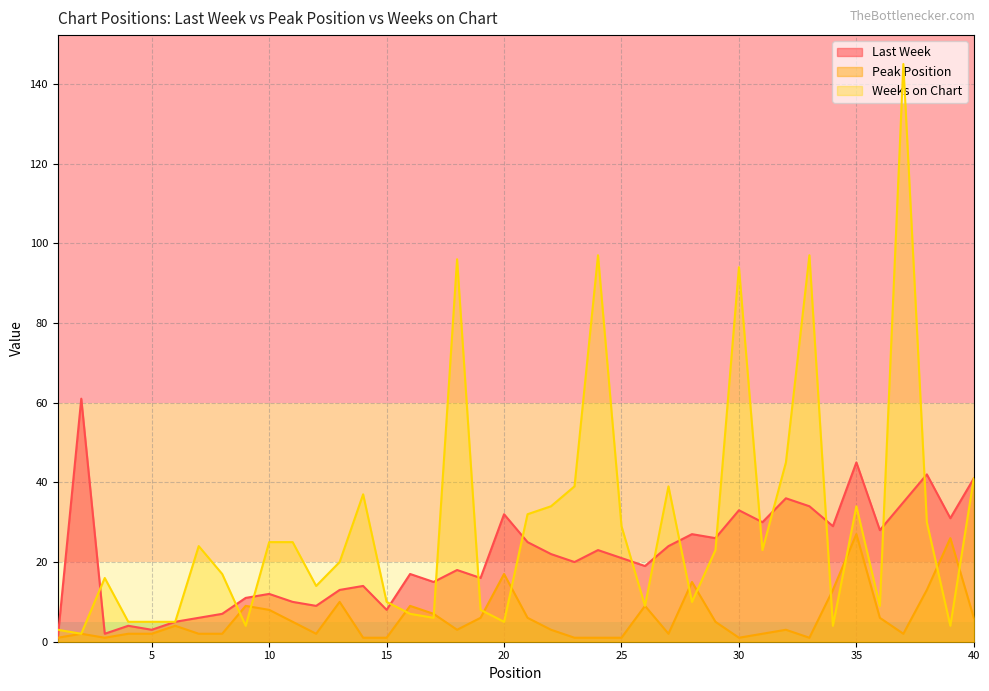

True or false: Peak Position and Last Week cross at least once.

False